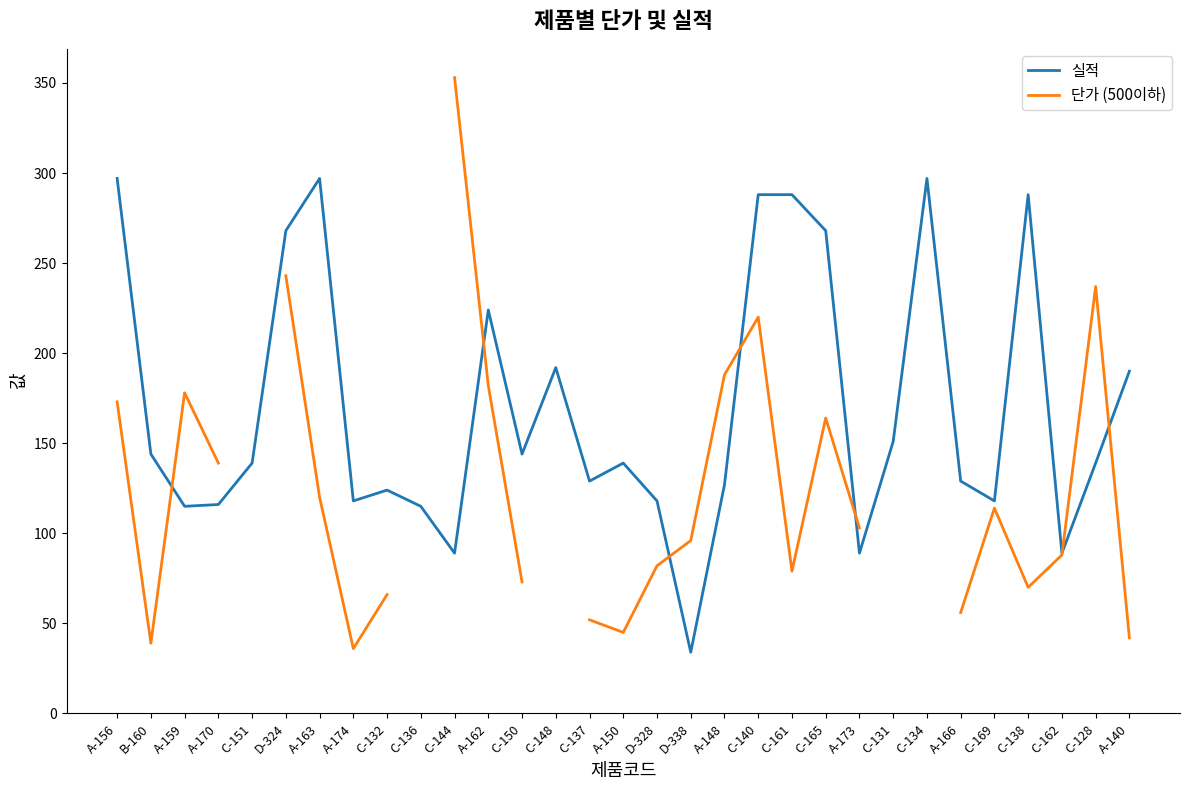

Which series has the largest total across all categories?

실적